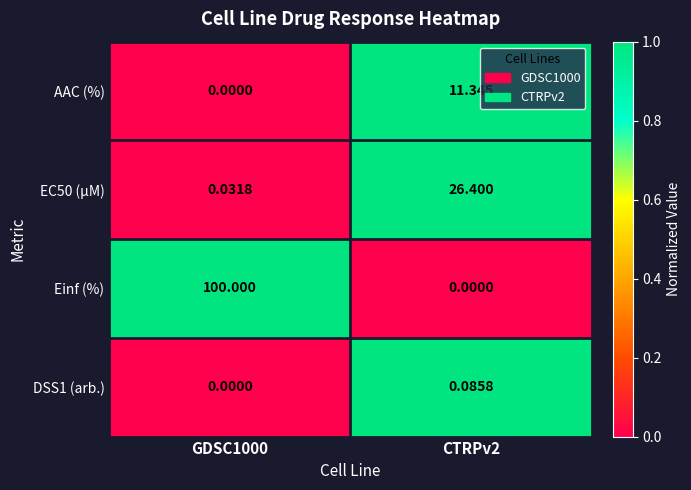

Which series has the widest spread of values?

Einf (%)